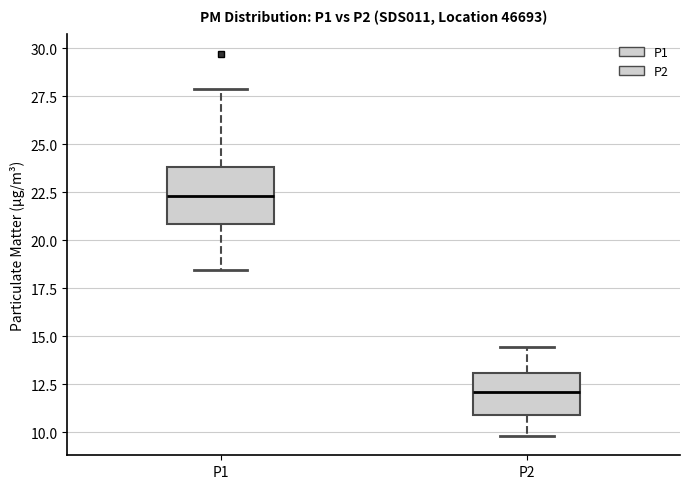

Which box's median line is the highest?

P1